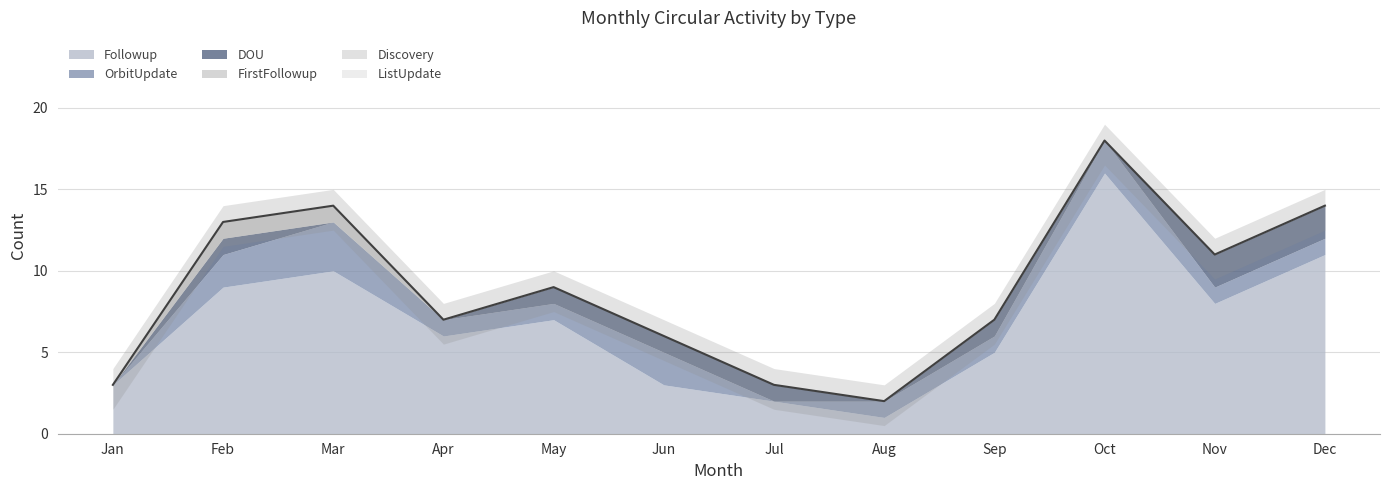

Which category has the lowest value in the FirstFollowup series?

Jan